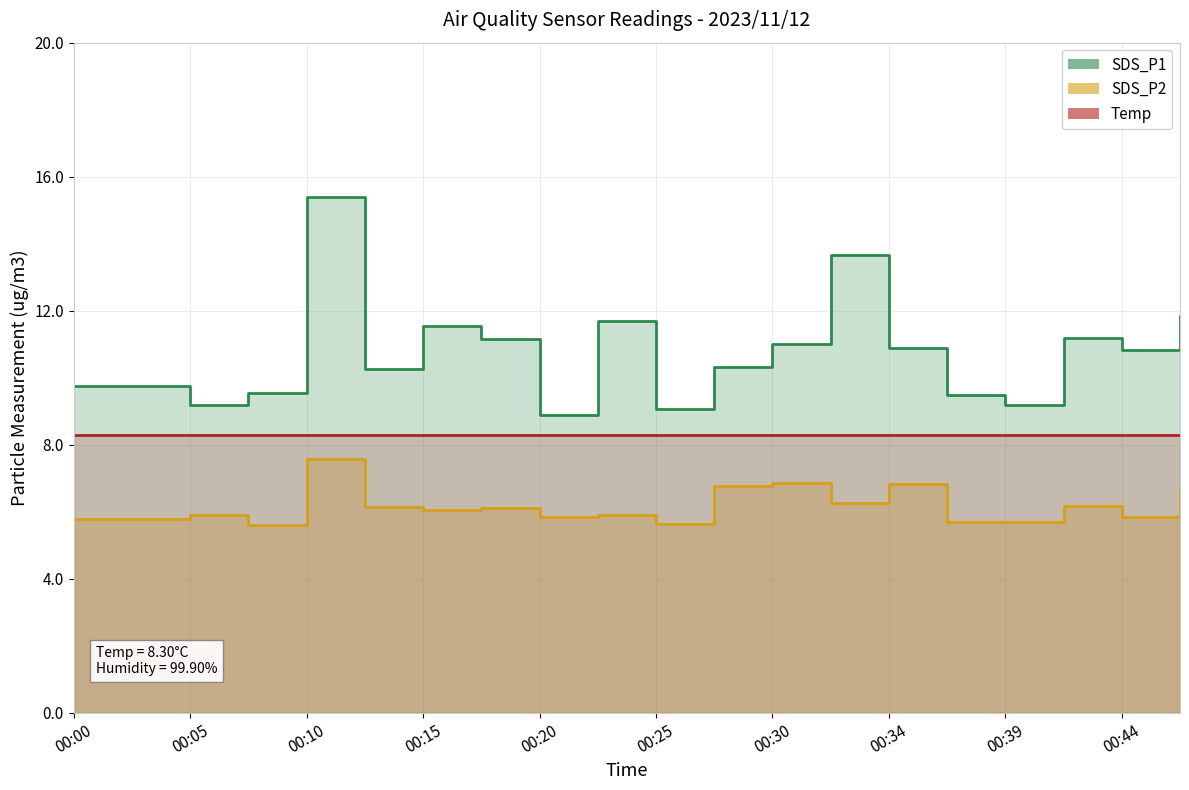

In SDS_P1, how many points are lower than both neighbors (excluding endpoints)?

6